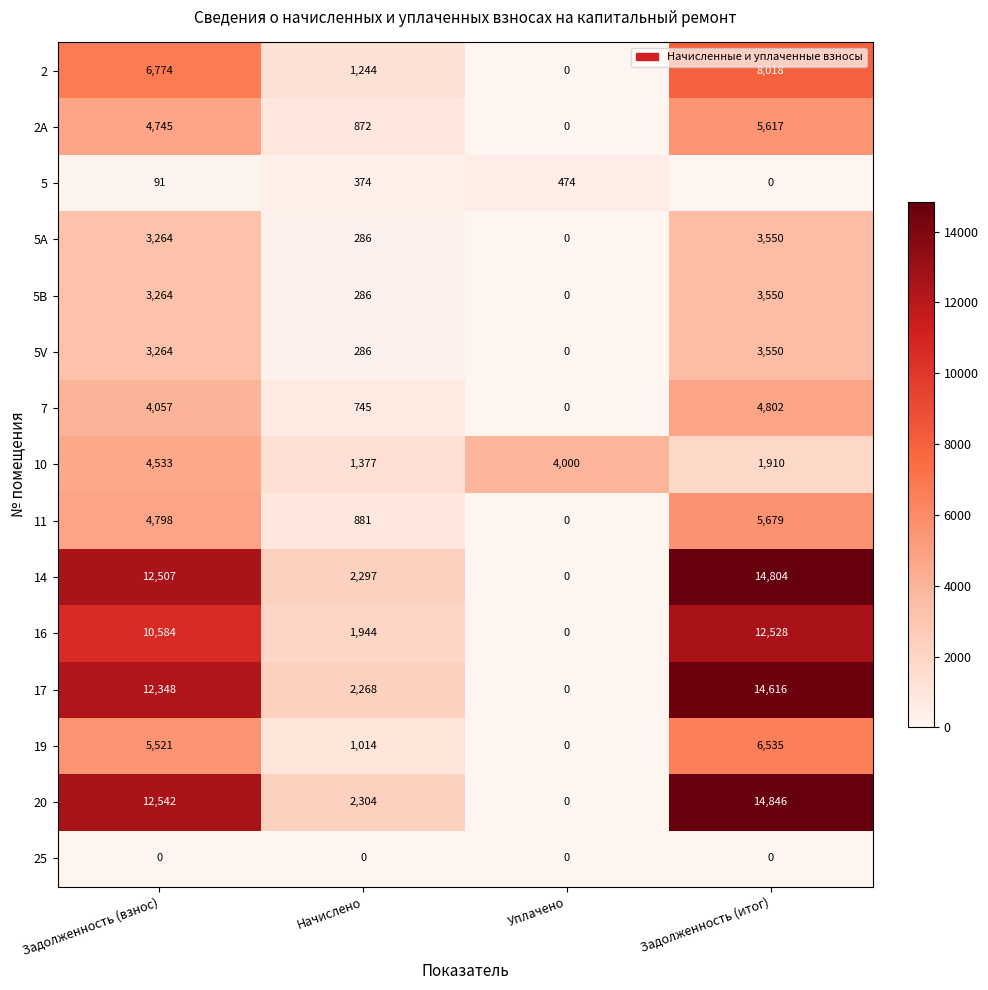

What is the maximum value shown in the chart?

14846